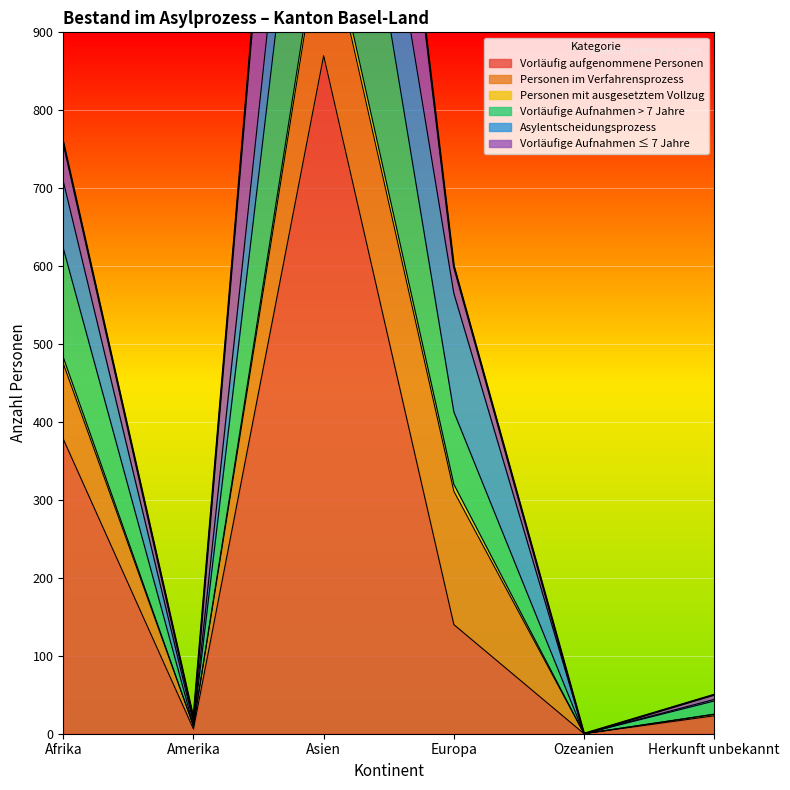

True or false: Vorläufige Aufnahmen > 7 Jahre and Vorläufig aufgenommene Personen intersect in this chart.

False